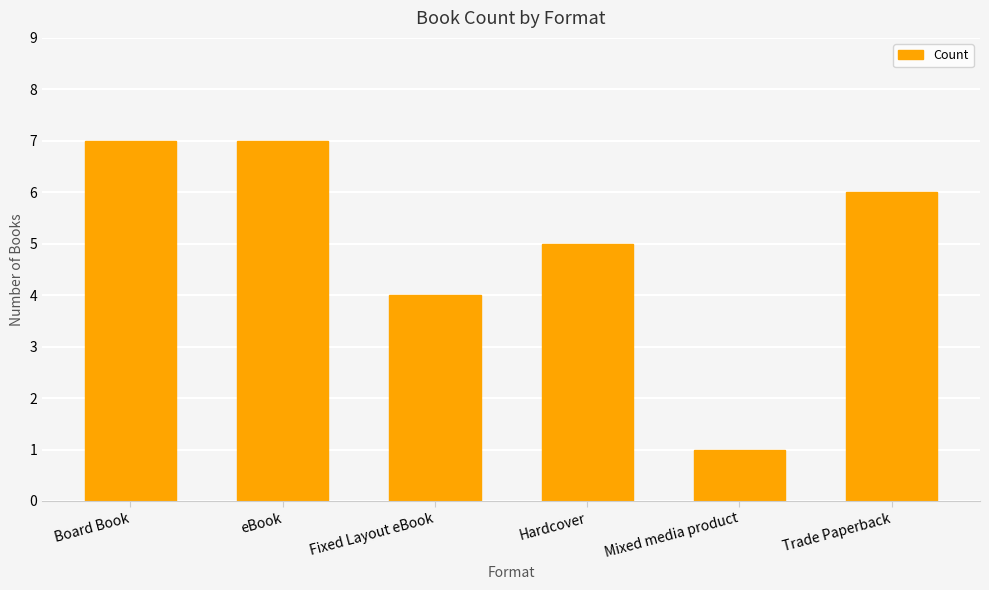

Which category has the lowest value across all series?

Mixed media product